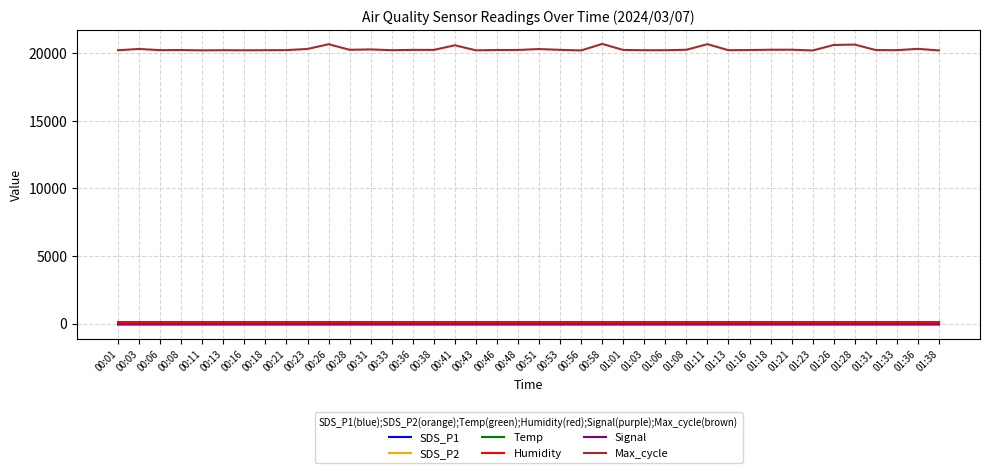

Which series has the largest range (max minus min)?

Max_cycle